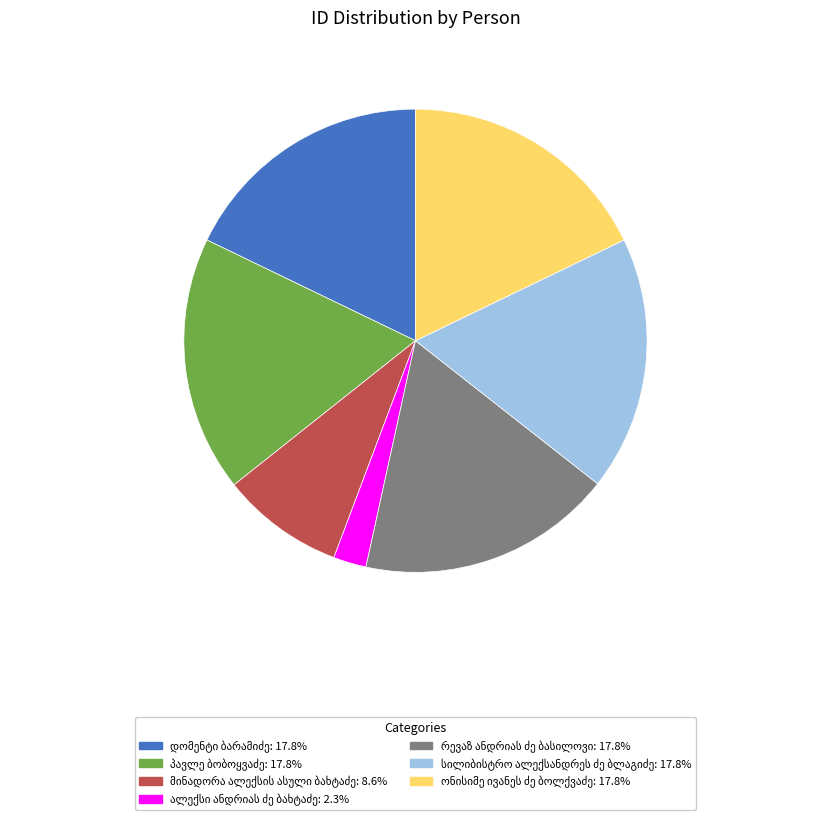

Does any single category account for the majority?

No